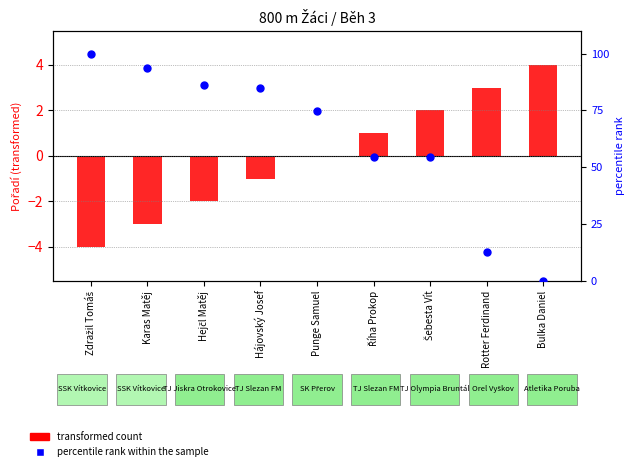

At how many categories does at least one series exceed 64?

5